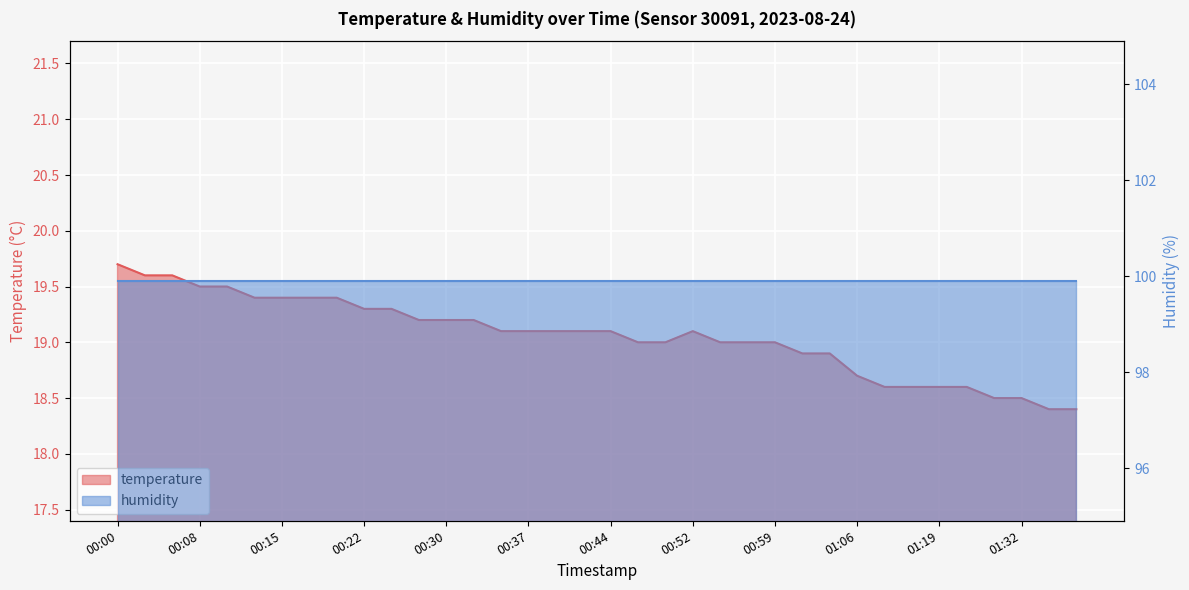

Reading left to right, list all the values displayed in this chart.

19.7	19.6	19.6	19.5	19.5	19.4	19.4	19.4	19.4	19.3	19.3	19.2	19.2	19.2	19.1	19.1	19.1	19.1	19.1	19.0	19.0	19.1	19.0	19.0	19.0	18.9	18.9	18.7	18.6	18.6	18.6	18.6	18.5	18.5	18.4	18.4